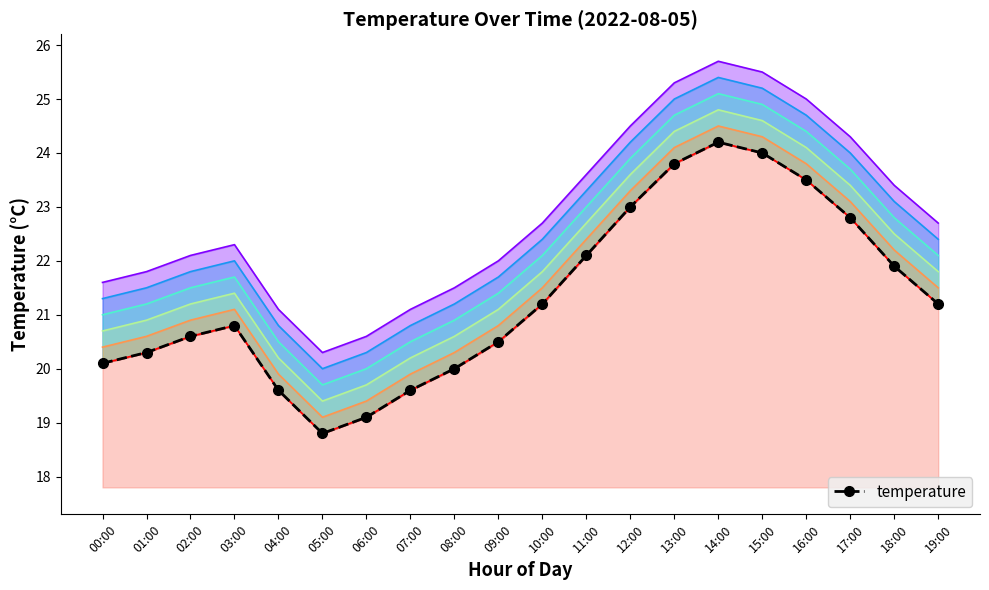

Approximately how many times larger is the value at 01:00 compared to 09:00?

1.0